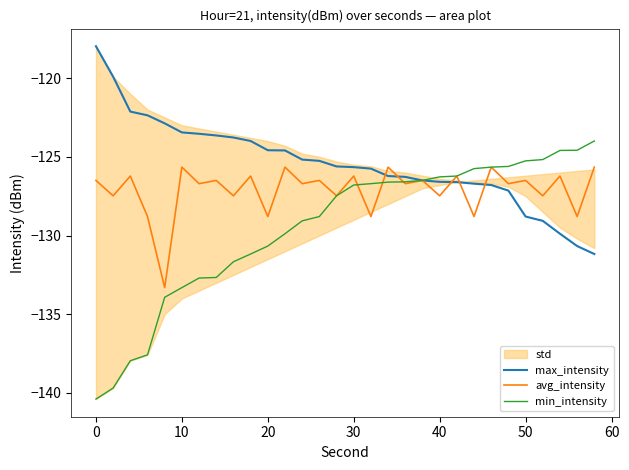

Is the value of avg_intensity at 20 greater than the value of max_intensity at 10?

No